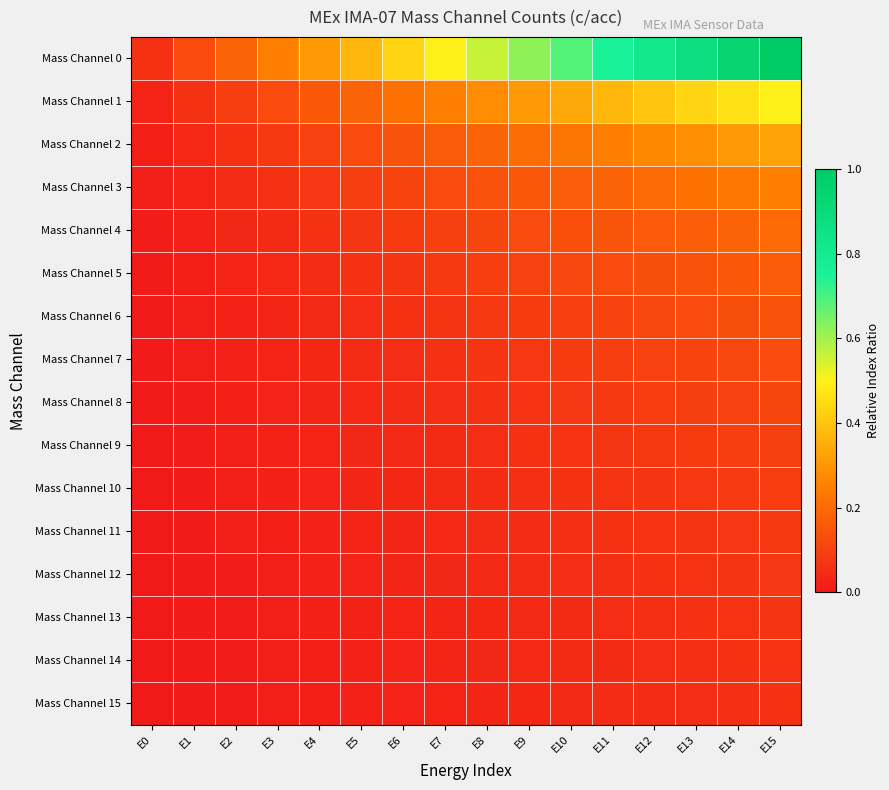

Reading left to right, what are all the values shown in this chart?

Mass Channel 0: E0=0.1	E1=0.1	E2=0.2	E3=0.2	E4=0.3	E5=0.4	E6=0.4	E7=0.5	E8=0.6	E9=0.6	E10=0.7	E11=0.7	E12=0.8	E13=0.9	E14=0.9	E15=1.0
Mass Channel 1: E0=0.0	E1=0.1	E2=0.1	E3=0.1	E4=0.2	E5=0.2	E6=0.2	E7=0.2	E8=0.3	E9=0.3	E10=0.3	E11=0.4	E12=0.4	E13=0.4	E14=0.5	E15=0.5
Mass Channel 2: E0=0.0	E1=0.0	E2=0.1	E3=0.1	E4=0.1	E5=0.1	E6=0.1	E7=0.2	E8=0.2	E9=0.2	E10=0.2	E11=0.2	E12=0.3	E13=0.3	E14=0.3	E15=0.3
Mass Channel 3: E0=0.0	E1=0.0	E2=0.0	E3=0.1	E4=0.1	E5=0.1	E6=0.1	E7=0.1	E8=0.1	E9=0.2	E10=0.2	E11=0.2	E12=0.2	E13=0.2	E14=0.2	E15=0.2
Mass Channel 4: E0=0.0	E1=0.0	E2=0.0	E3=0.0	E4=0.1	E5=0.1	E6=0.1	E7=0.1	E8=0.1	E9=0.1	E10=0.1	E11=0.1	E12=0.2	E13=0.2	E14=0.2	E15=0.2
Mass Channel 5: E0=0.0	E1=0.0	E2=0.0	E3=0.0	E4=0.0	E5=0.1	E6=0.1	E7=0.1	E8=0.1	E9=0.1	E10=0.1	E11=0.1	E12=0.1	E13=0.1	E14=0.2	E15=0.2
Mass Channel 6: E0=0.0	E1=0.0	E2=0.0	E3=0.0	E4=0.0	E5=0.0	E6=0.1	E7=0.1	E8=0.1	E9=0.1	E10=0.1	E11=0.1	E12=0.1	E13=0.1	E14=0.1	E15=0.1
Mass Channel 7: E0=0.0	E1=0.0	E2=0.0	E3=0.0	E4=0.0	E5=0.0	E6=0.1	E7=0.1	E8=0.1	E9=0.1	E10=0.1	E11=0.1	E12=0.1	E13=0.1	E14=0.1	E15=0.1
Mass Channel 8: E0=0.0	E1=0.0	E2=0.0	E3=0.0	E4=0.0	E5=0.0	E6=0.0	E7=0.1	E8=0.1	E9=0.1	E10=0.1	E11=0.1	E12=0.1	E13=0.1	E14=0.1	E15=0.1
Mass Channel 9: E0=0.0	E1=0.0	E2=0.0	E3=0.0	E4=0.0	E5=0.0	E6=0.0	E7=0.0	E8=0.1	E9=0.1	E10=0.1	E11=0.1	E12=0.1	E13=0.1	E14=0.1	E15=0.1
Mass Channel 10: E0=0.0	E1=0.0	E2=0.0	E3=0.0	E4=0.0	E5=0.0	E6=0.0	E7=0.0	E8=0.0	E9=0.1	E10=0.1	E11=0.1	E12=0.1	E13=0.1	E14=0.1	E15=0.1
Mass Channel 11: E0=0.0	E1=0.0	E2=0.0	E3=0.0	E4=0.0	E5=0.0	E6=0.0	E7=0.0	E8=0.0	E9=0.0	E10=0.1	E11=0.1	E12=0.1	E13=0.1	E14=0.1	E15=0.1
Mass Channel 12: E0=0.0	E1=0.0	E2=0.0	E3=0.0	E4=0.0	E5=0.0	E6=0.0	E7=0.0	E8=0.0	E9=0.0	E10=0.0	E11=0.1	E12=0.1	E13=0.1	E14=0.1	E15=0.1
Mass Channel 13: E0=0.0	E1=0.0	E2=0.0	E3=0.0	E4=0.0	E5=0.0	E6=0.0	E7=0.0	E8=0.0	E9=0.0	E10=0.0	E11=0.0	E12=0.1	E13=0.1	E14=0.1	E15=0.1
Mass Channel 14: E0=0.0	E1=0.0	E2=0.0	E3=0.0	E4=0.0	E5=0.0	E6=0.0	E7=0.0	E8=0.0	E9=0.0	E10=0.0	E11=0.0	E12=0.1	E13=0.1	E14=0.1	E15=0.1
Mass Channel 15: E0=0.0	E1=0.0	E2=0.0	E3=0.0	E4=0.0	E5=0.0	E6=0.0	E7=0.0	E8=0.0	E9=0.0	E10=0.0	E11=0.0	E12=0.0	E13=0.1	E14=0.1	E15=0.1